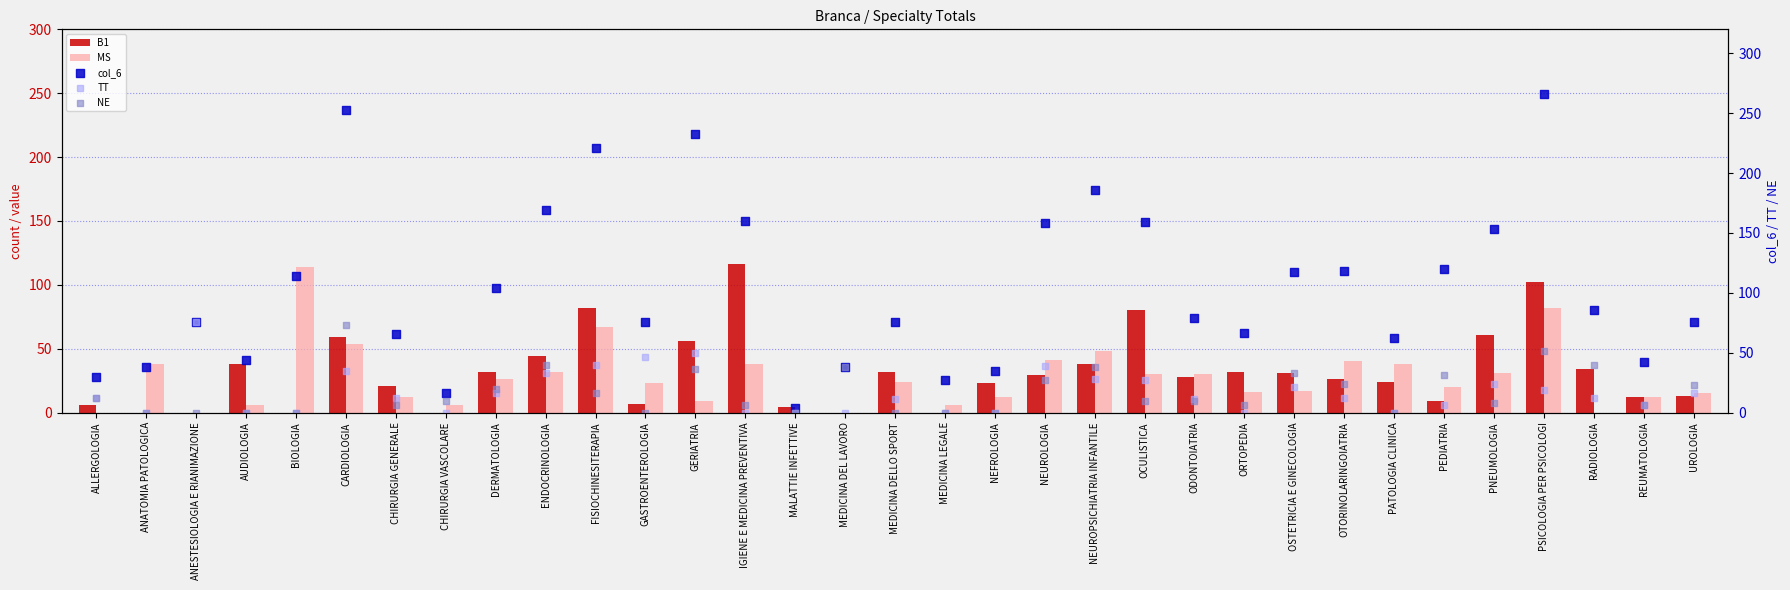

At which category is the sum across all series the highest?

PSICOLOGIA PER PSICOLOGI